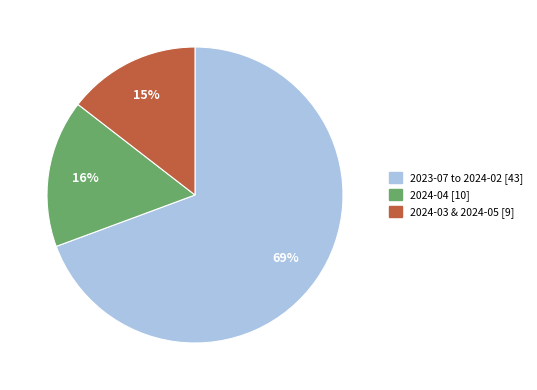

Do 2024-04 [10] and 2024-03 & 2024-05 [9] together represent more than half of the pie?

No